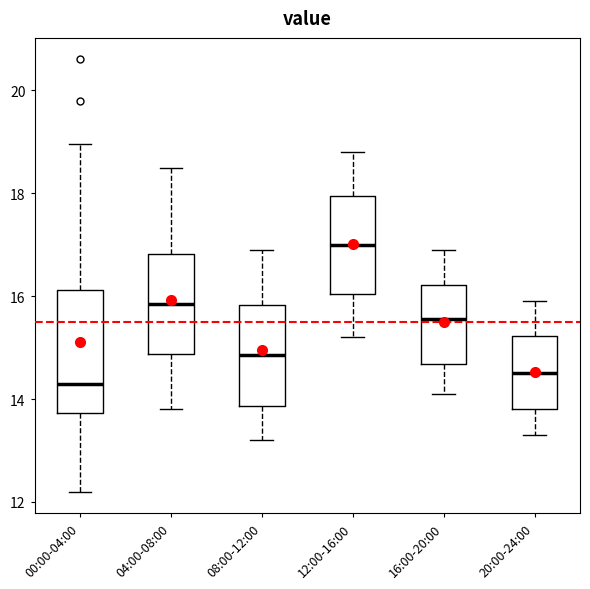

Reading left to right, read every box against the y-axis: the position of its median line, the range the box covers, and the ends of its whiskers. The values are not printed on the chart, so give them approximately, as read against the axis.

00:00-04:00: median 14.2, box 13.8 to 16.2, whiskers 12.2 to 19.0
04:00-08:00: median 15.8, box 14.8 to 16.8, whiskers 13.8 to 18.6
08:00-12:00: median 14.8, box 13.8 to 15.8, whiskers 13.2 to 17.0
12:00-16:00: median 17.0, box 16.0 to 18.0, whiskers 15.2 to 18.8
16:00-20:00: median 15.6, box 14.6 to 16.2, whiskers 14.2 to 17.0
20:00-24:00: median 14.6, box 13.8 to 15.2, whiskers 13.4 to 16.0